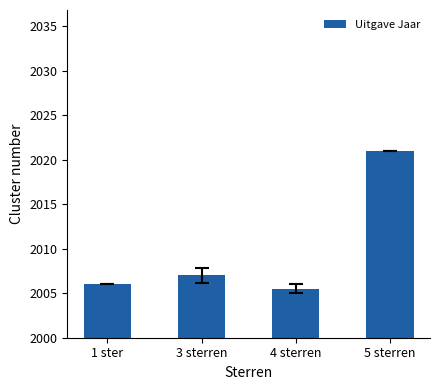

At which category does the chart reach its peak across all series?

5 sterren